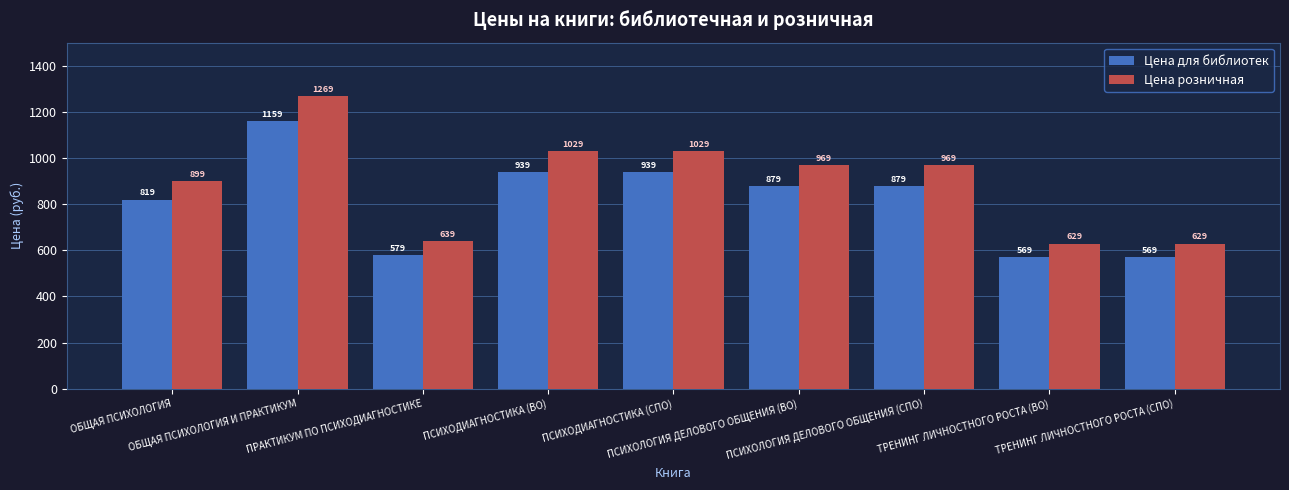

How many data points in Цена розничная are less than 969?

4